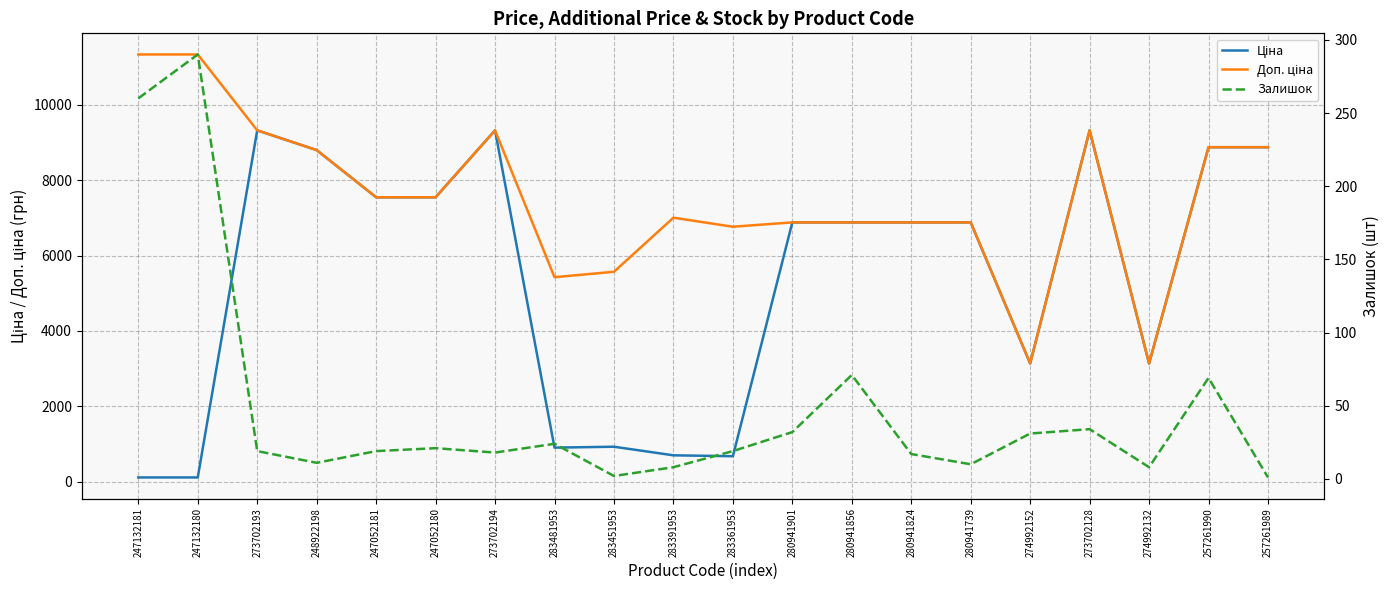

List the series in order of their peak value, highest first.

Доп. ціна, Ціна, Залишок